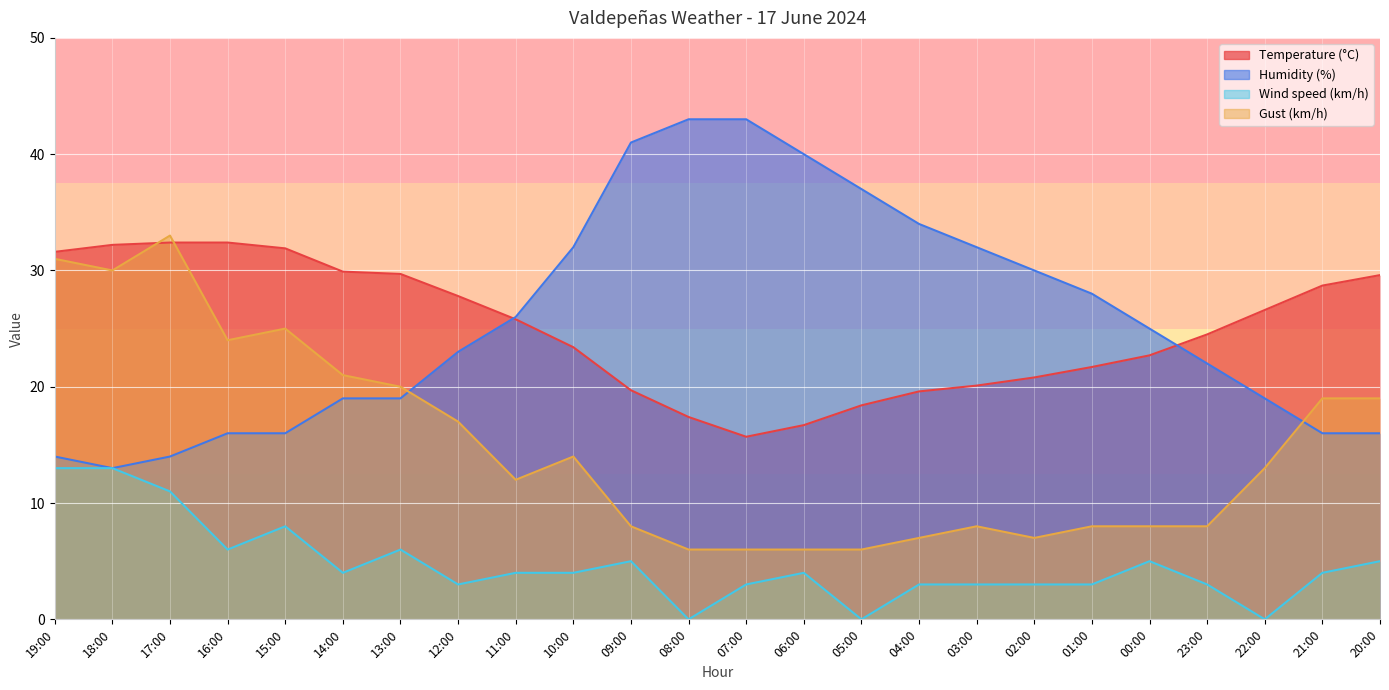

What is the total value across all series at 07:00?

67.7